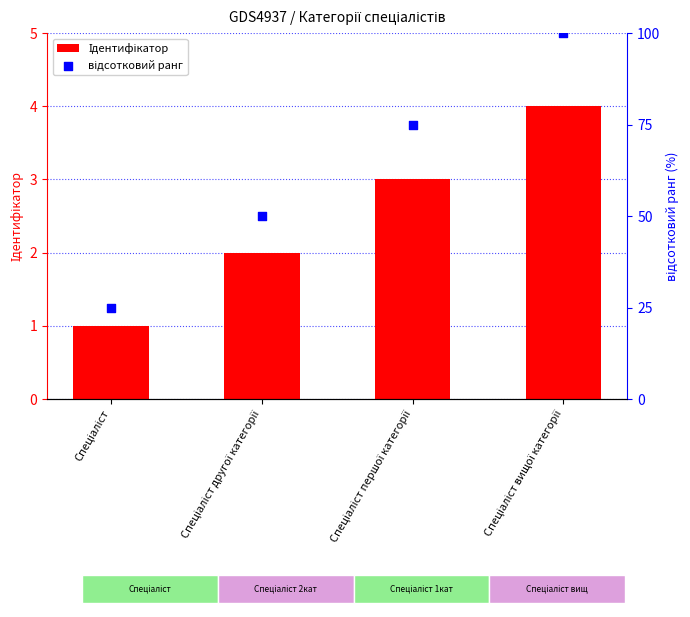

What are all the series names shown in the legend?

Ідентифікатор, відсотковий ранг